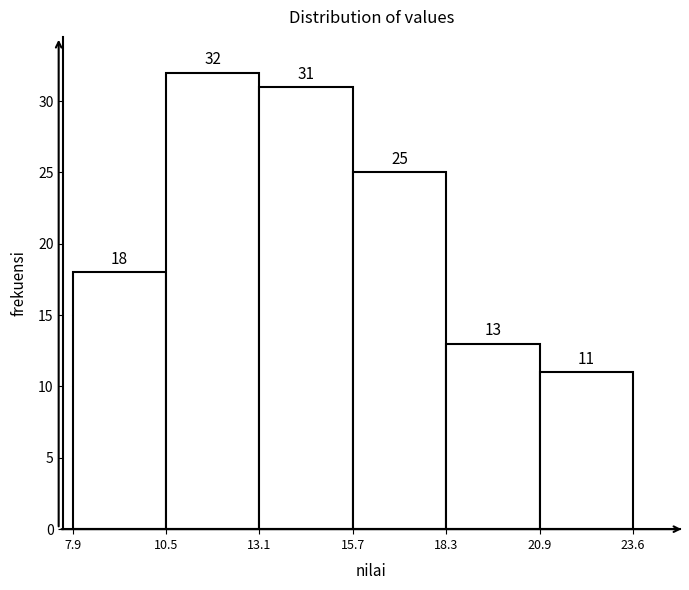

Which range on the x-axis has the tallest bar?

10.5 to 13.1